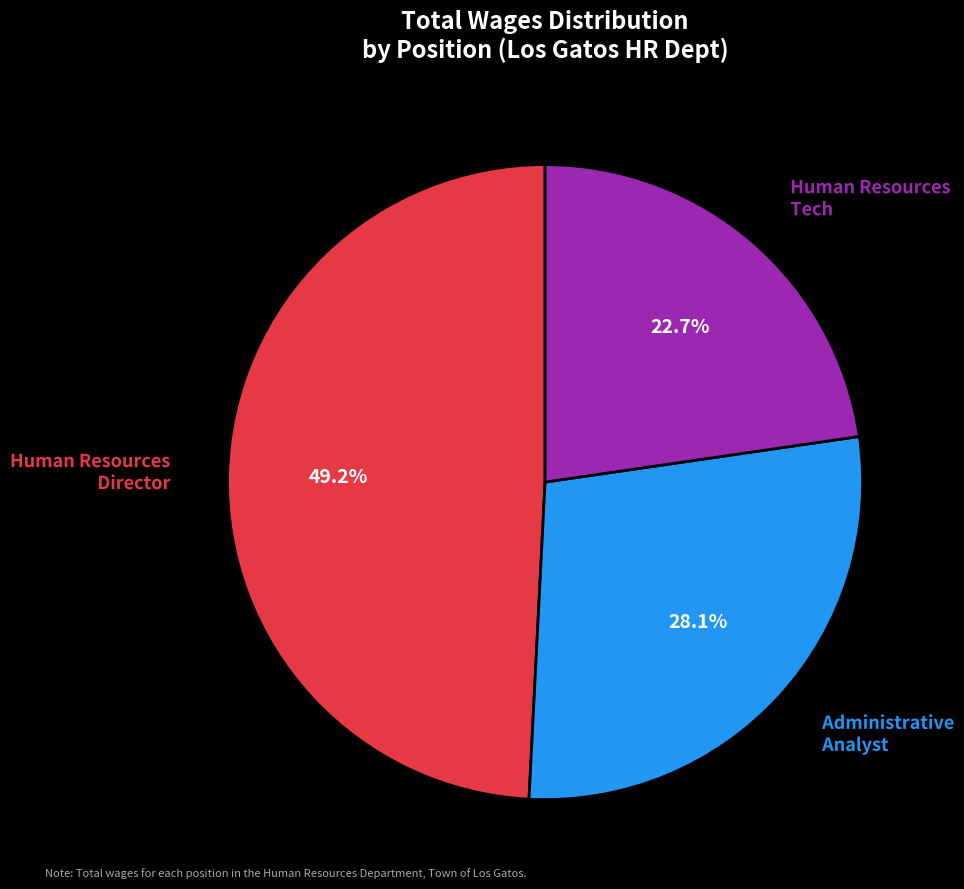

What is the ratio of the value at Human Resources Director to the value at Human Resources Tech?

2.2